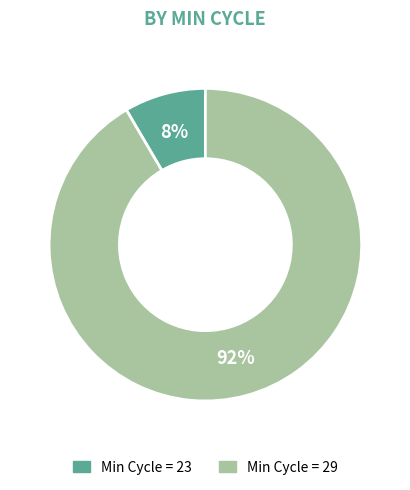

Is there any slice that represents more than half of the pie?

Yes